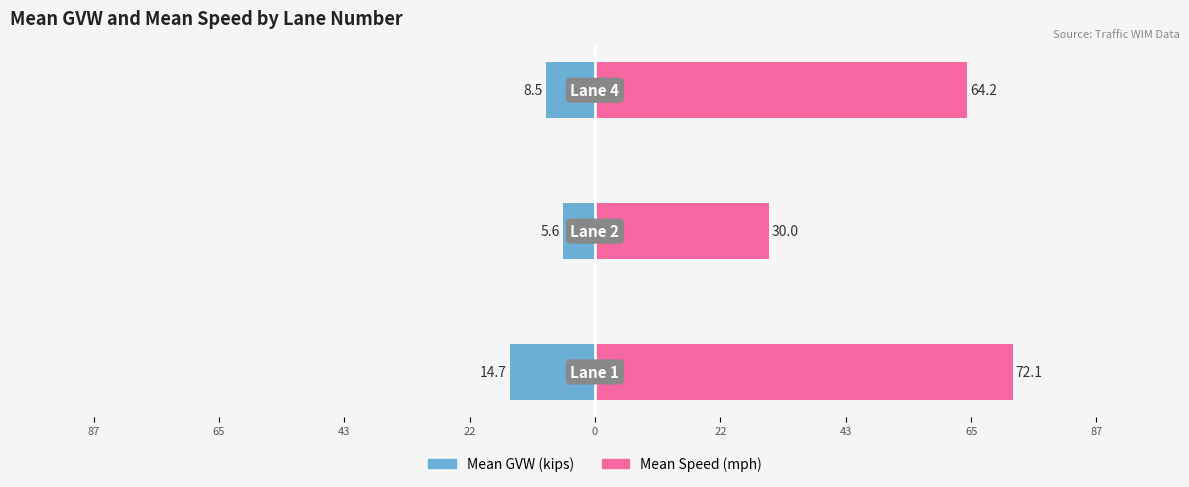

At 87, list the series in order from smallest to largest.

Mean GVW (kips), Mean Speed (mph)